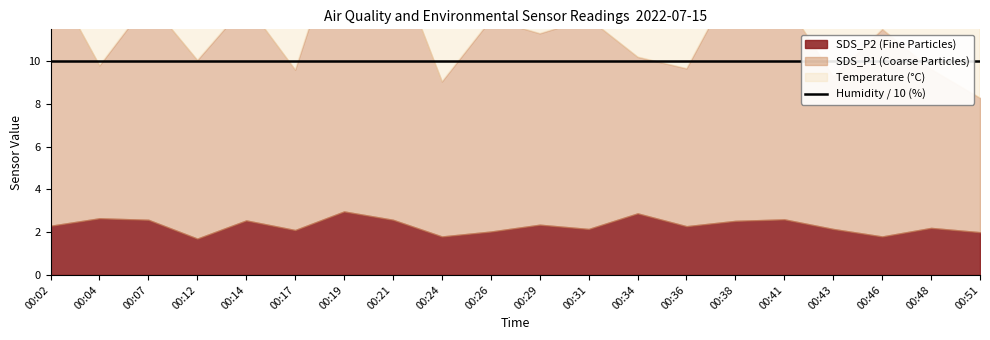

At which category does SDS_P1 reach its first local peak?

00:07